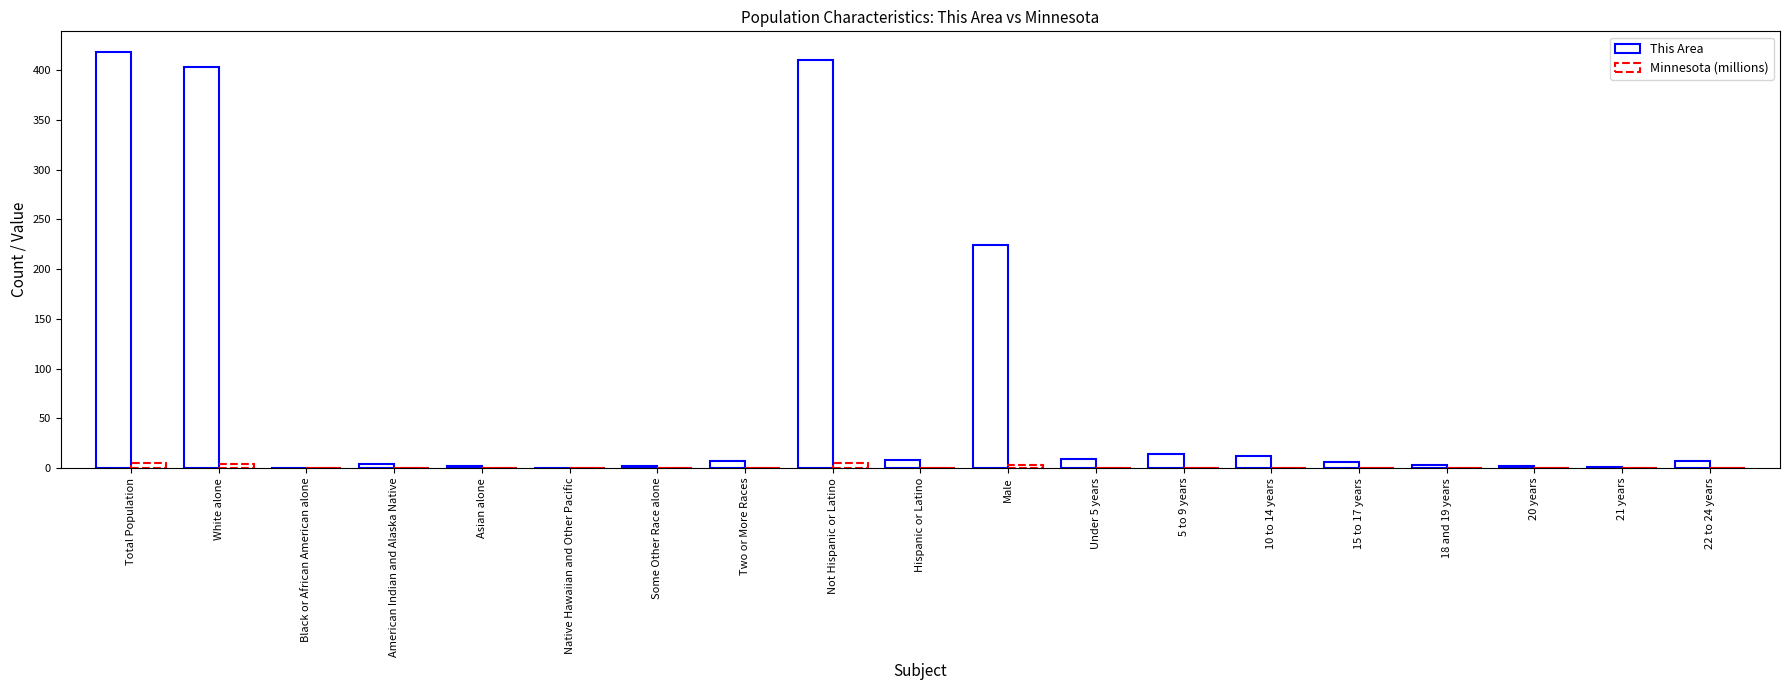

Count the number of data series in this chart.

2